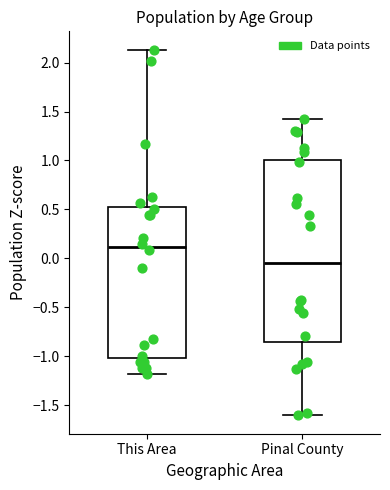

Reading left to right, read every box against the y-axis: the position of its median line, the range the box covers, and the ends of its whiskers. The values are not printed on the chart, so give them approximately, as read against the axis.

This Area: median 0.10, box -1.00 to 0.50, whiskers -1.20 to 2.15
Pinal County: median -0.05, box -0.85 to 1.00, whiskers -1.60 to 1.40